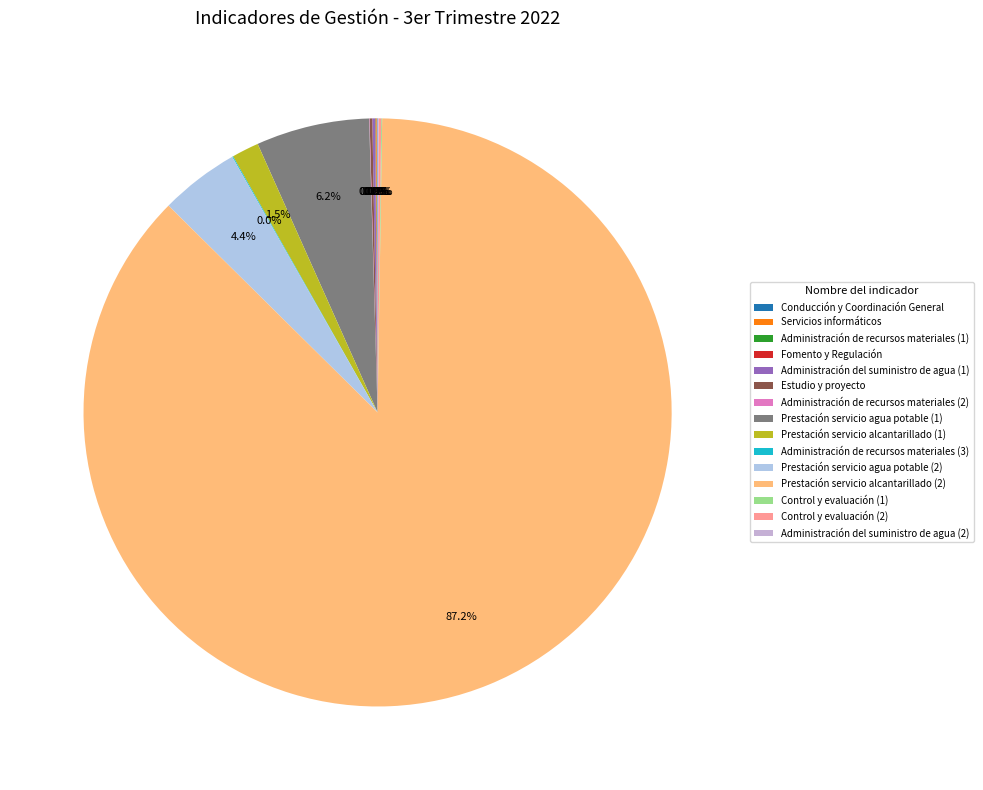

Rank the categories by value from highest to lowest.

Prestación servicio alcantarillado (2), Prestación servicio agua potable (1), Prestación servicio agua potable (2), Prestación servicio alcantarillado (1), Administración del suministro de agua (1), Estudio y proyecto, Control y evaluación (2), Conducción y Coordinación General, Servicios informáticos, Administración de recursos materiales (3), Control y evaluación (1), Administración del suministro de agua (2), Administración de recursos materiales (1), Administración de recursos materiales (2), Fomento y Regulación